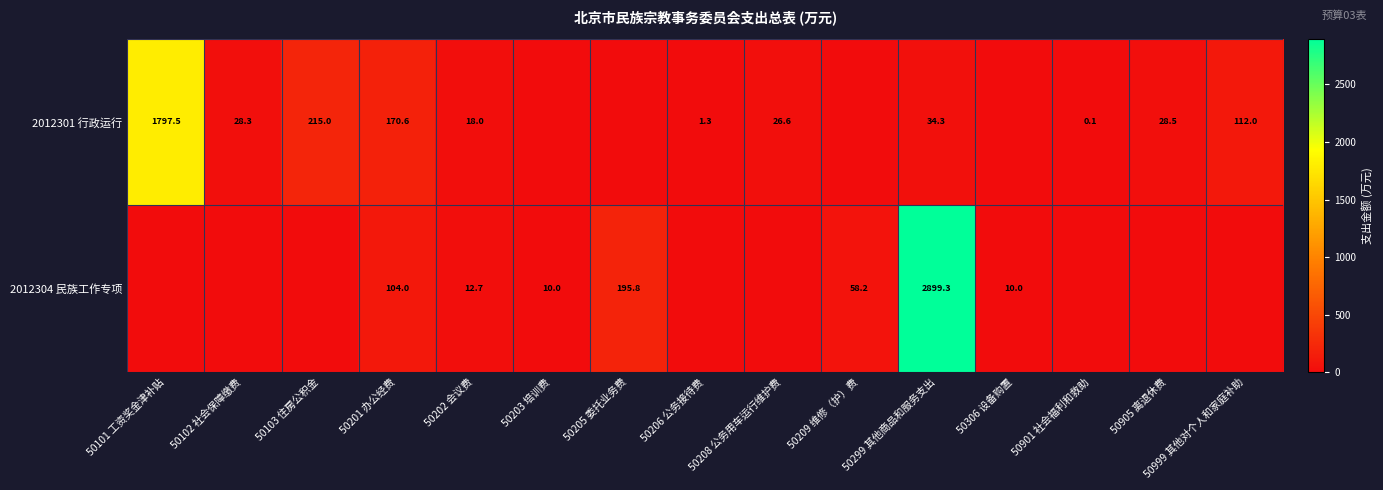

The value of 2012304 民族工作专项 at 50203 培训费 is 10.0. True or false?

True